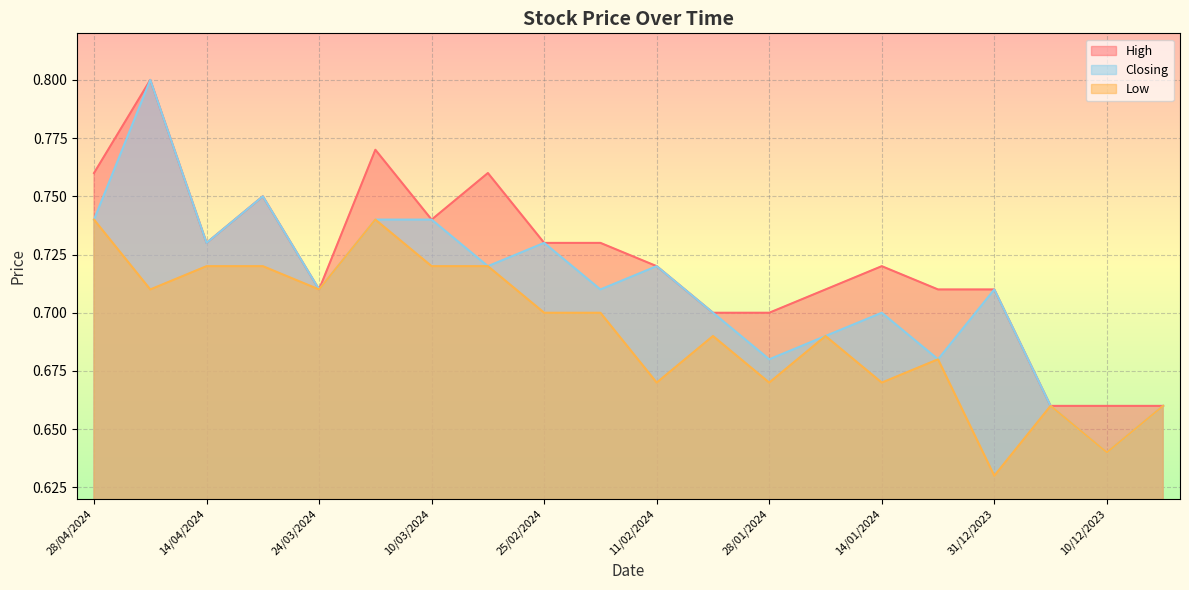

Which series has the largest range (max minus min)?

Closing